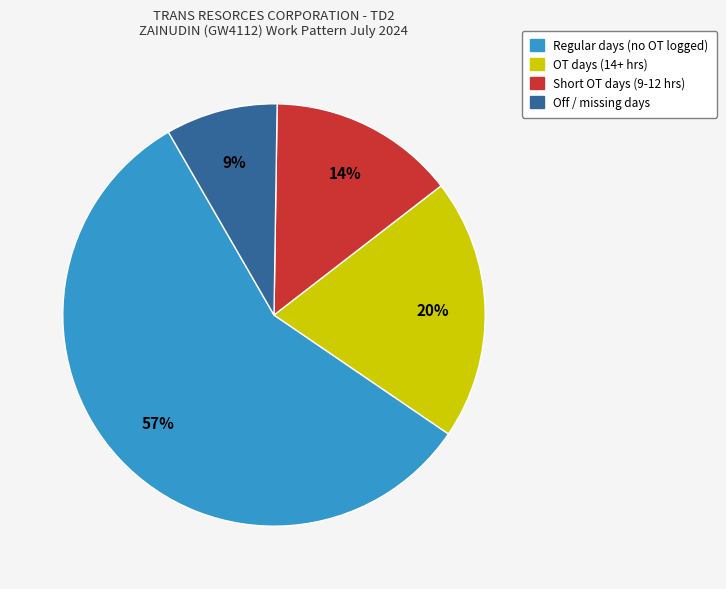

How many segments does this pie chart have?

4